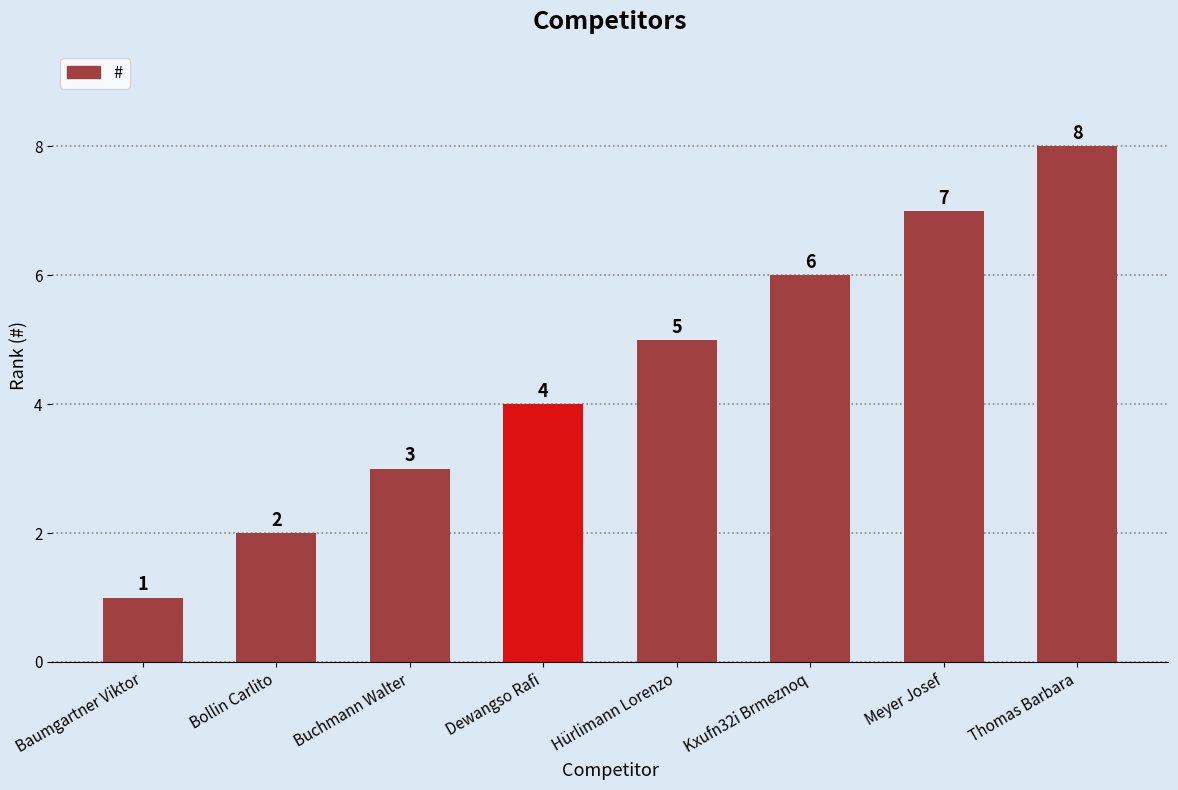

What is the sum of the values at Bollin Carlito and Dewangso Rafi?

6